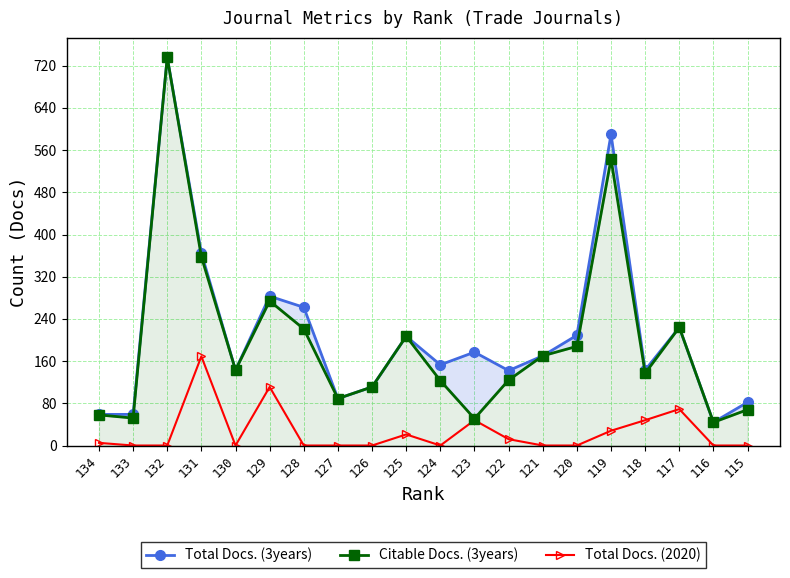

True or false: Citable Docs. (3years) has more than 2 points higher than both neighbors.

True